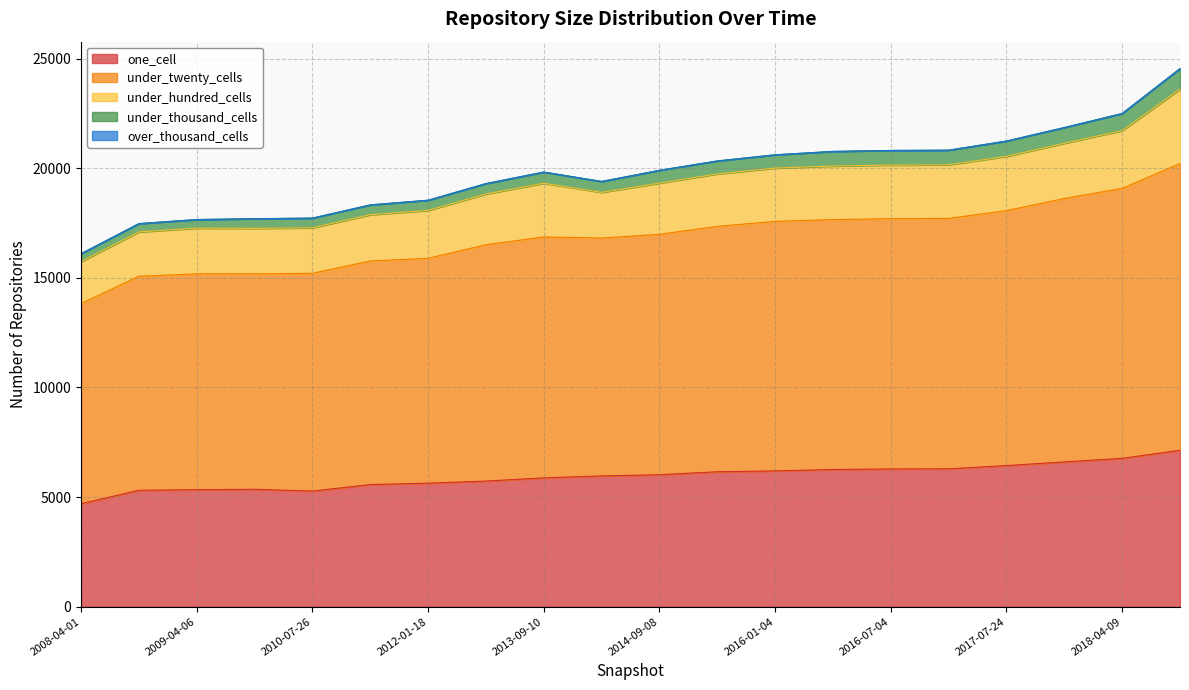

Is it true that over_thousand_cells equals 0 at 2016-01-04?

True